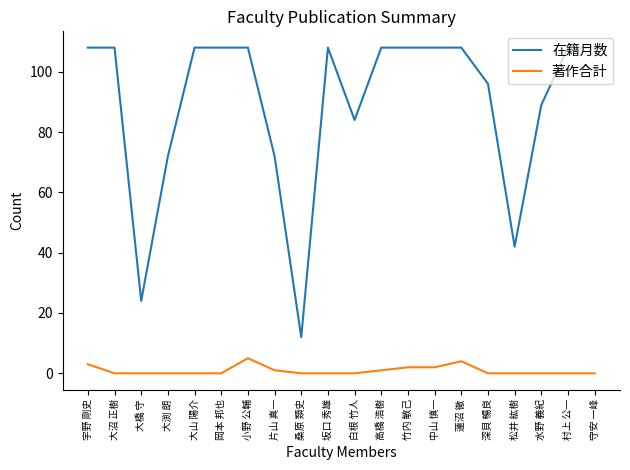

True or false: 在籍月数 has a value of 24 at 大橋 守.

True